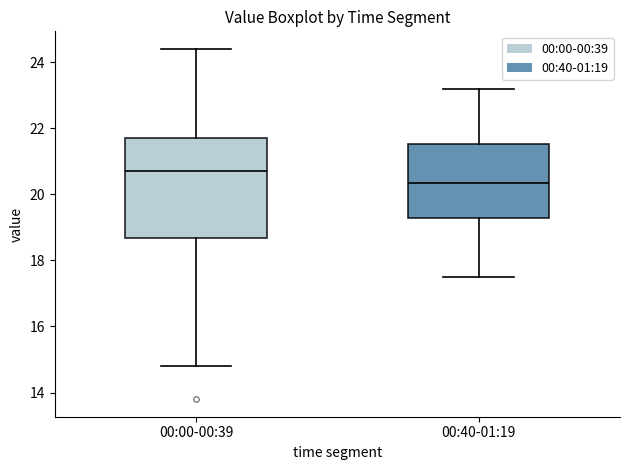

Reading left to right, transcribe this box plot: for each box, give where its median line is, the range the box spans, and where its two whiskers end, as read against the y-axis. The values are not printed on the chart, so give them approximately, as read against the axis.

00:00-00:39: median 20.8, box 18.6 to 21.8, whiskers 14.8 to 24.4
00:40-01:19: median 20.4, box 19.2 to 21.6, whiskers 17.6 to 23.2